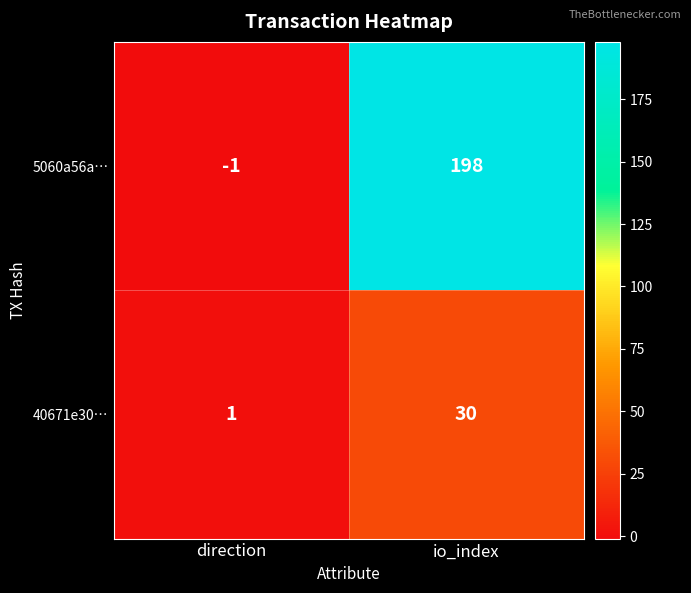

At which category is the sum across all series the highest?

io_index